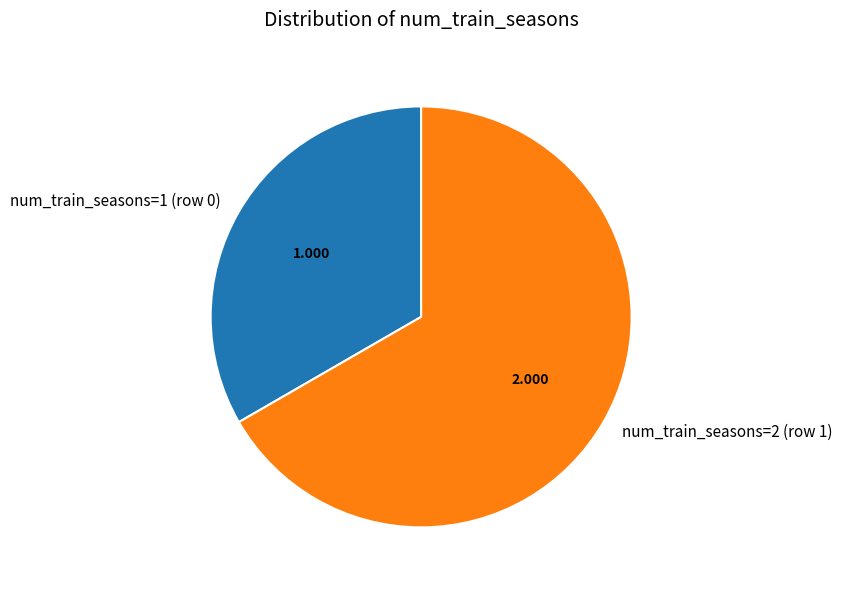

What is the largest slice in the pie chart?

num_train_seasons=2 (row 1)